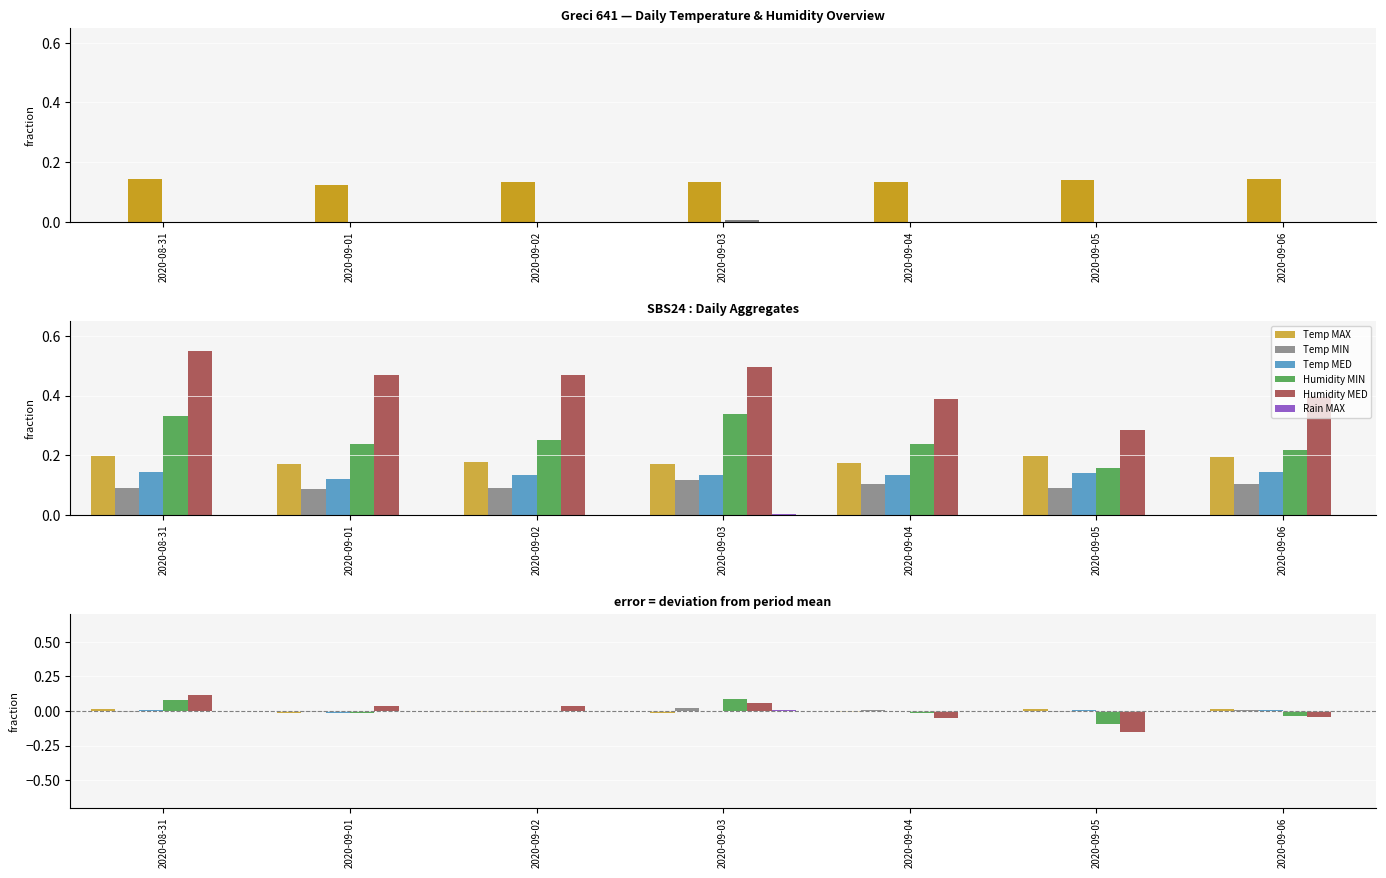

What are all the series names shown in the legend?

Temp MAX, Temp MIN, Temp MED, Humidity MIN, Humidity MED, Rain MAX